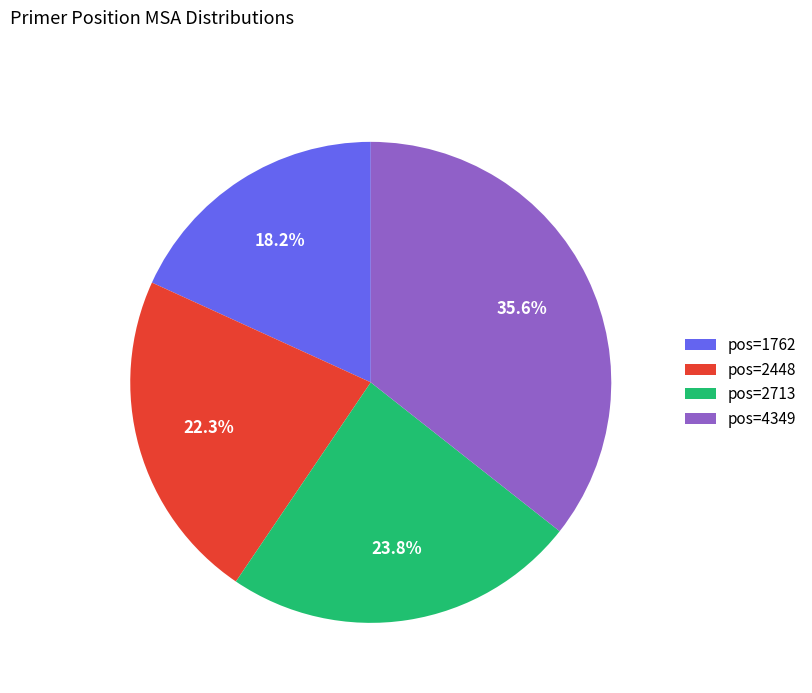

Is there any slice that represents more than half of the pie?

No